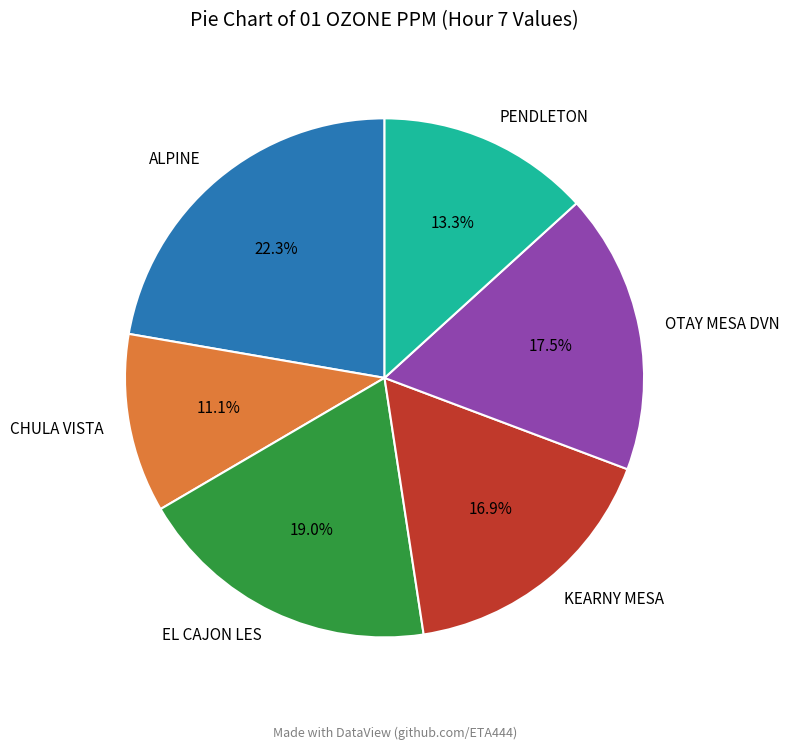

To the nearest percent, what percentage of the pie is KEARNY MESA?

17%